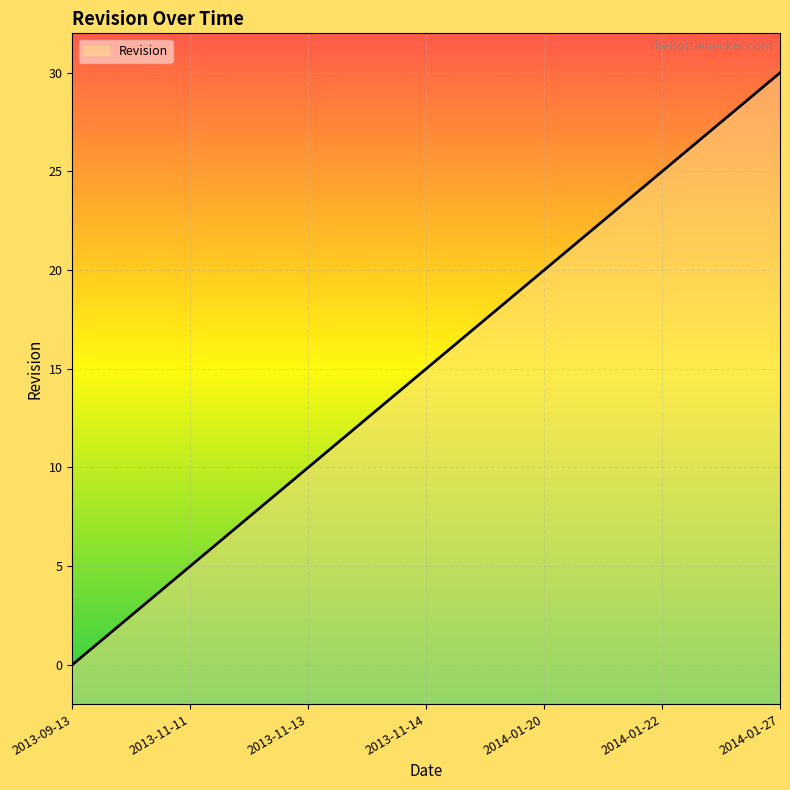

What is the change in value from 2013-11-12 to 2013-11-13?

+2